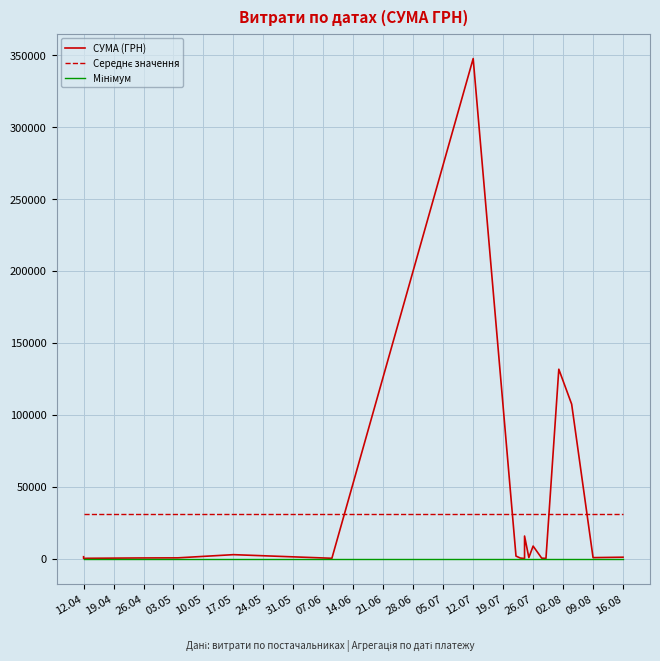

What are all the series names shown in the legend?

СУМА (ГРН), Середнє значення, Мінімум